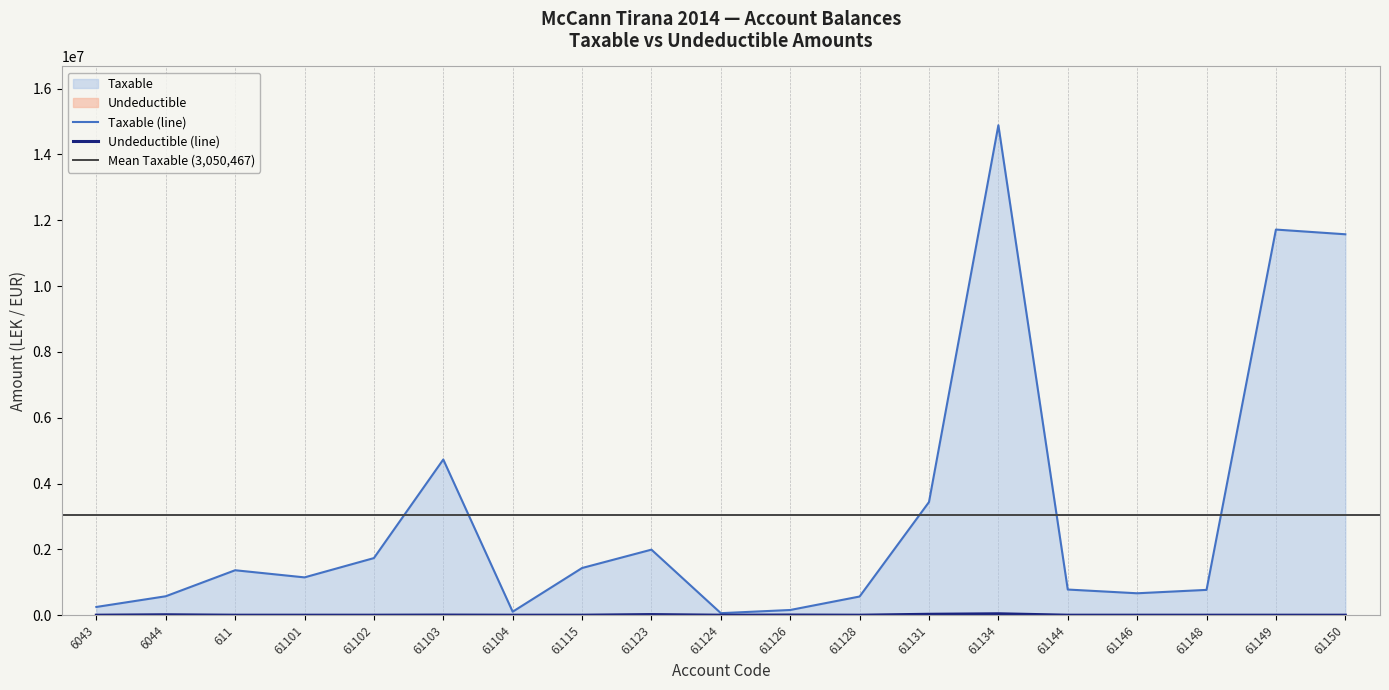

What is the highest value of the Taxable (line) series?

14887859.8